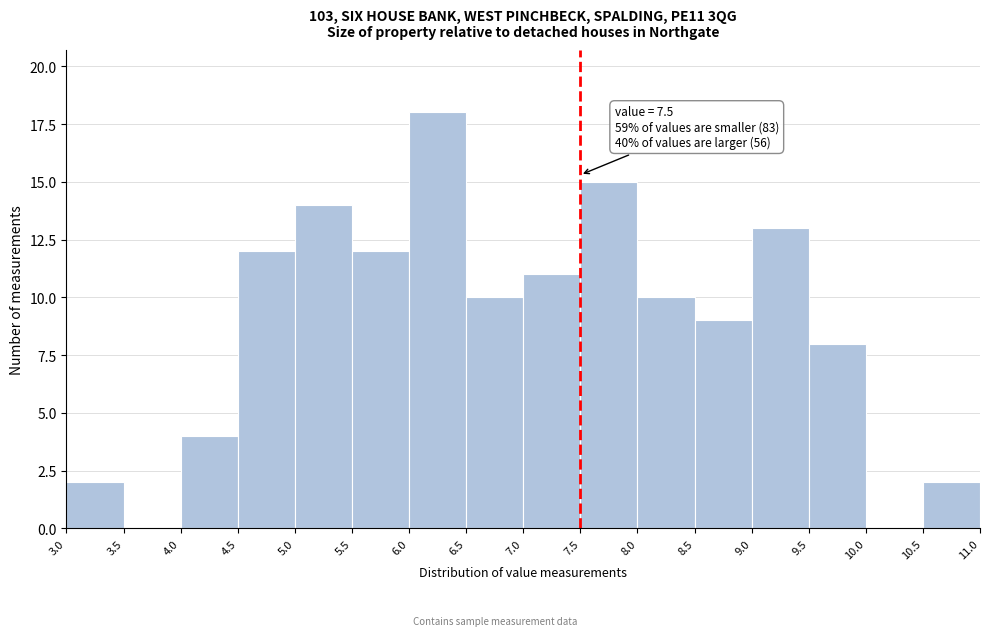

Which range on the x-axis has the tallest bar?

6.0 to 6.5